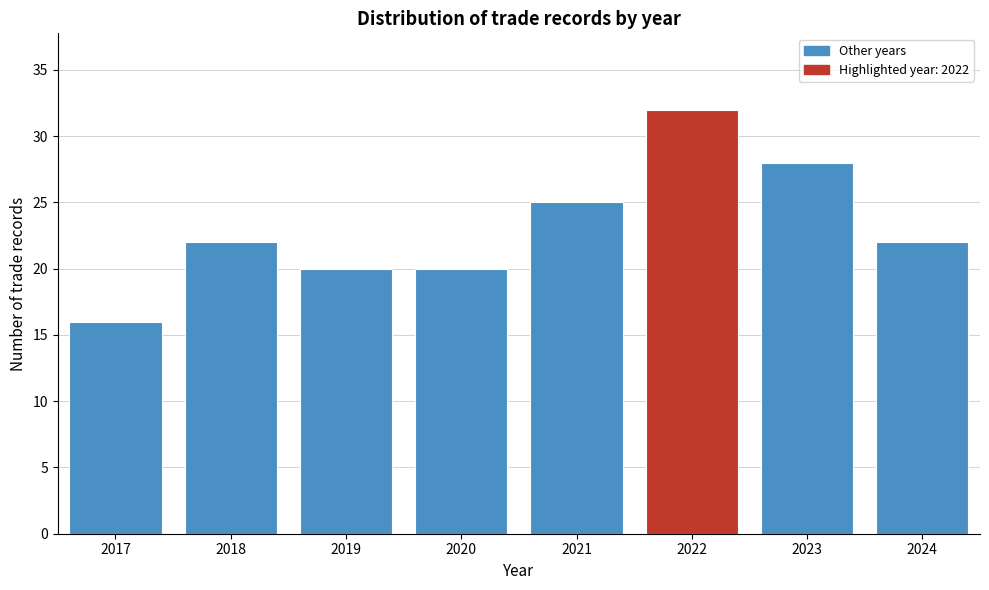

Reading right to left, transcribe all the data shown in this chart.

22	28	32	25	20	20	22	16